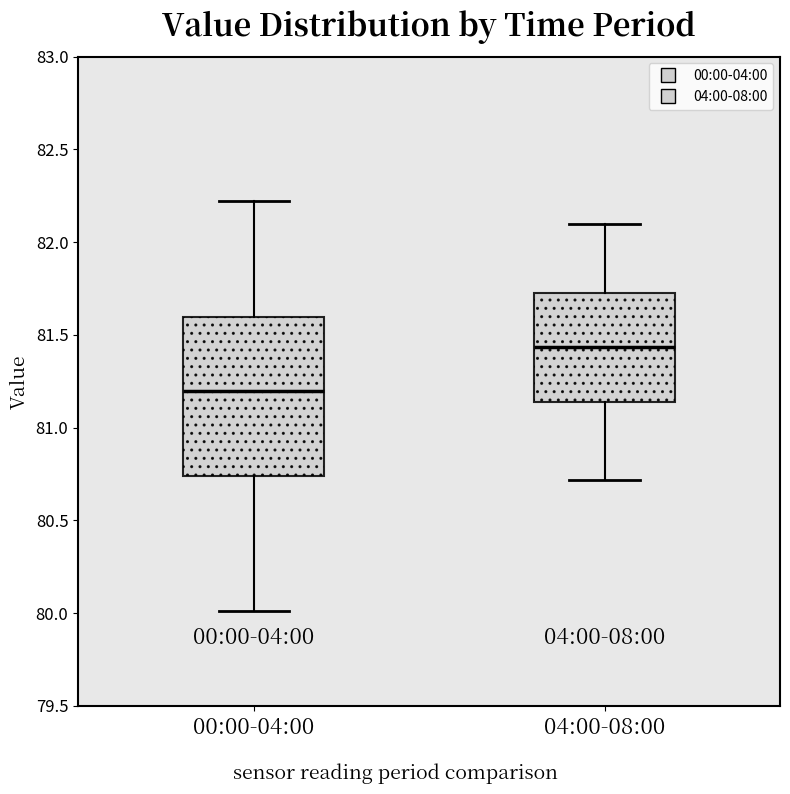

Where does the upper whisker of the box for 00:00-04:00 end on the y-axis? The values are not printed on the chart, so give them approximately, as read against the axis.

82.20